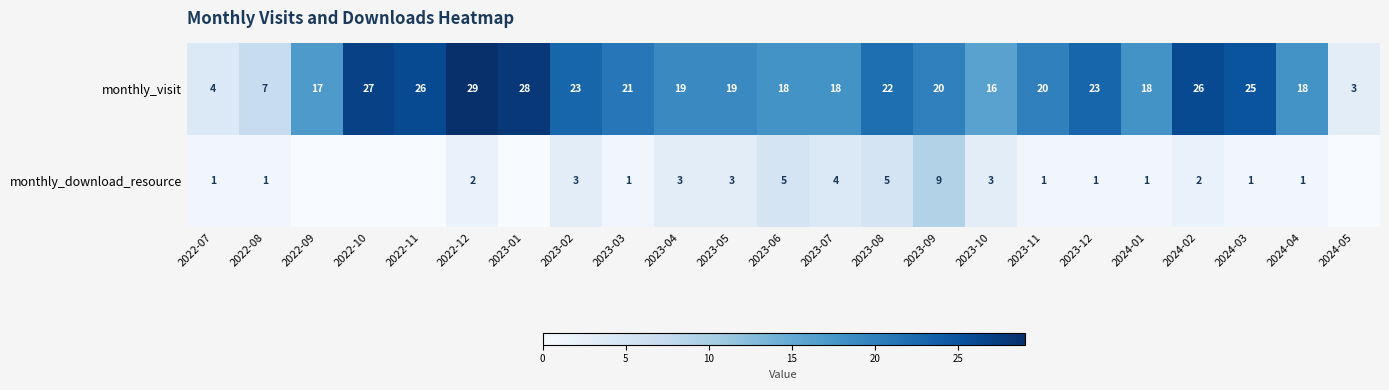

What is the difference between the highest and lowest values at 2023-02?

20